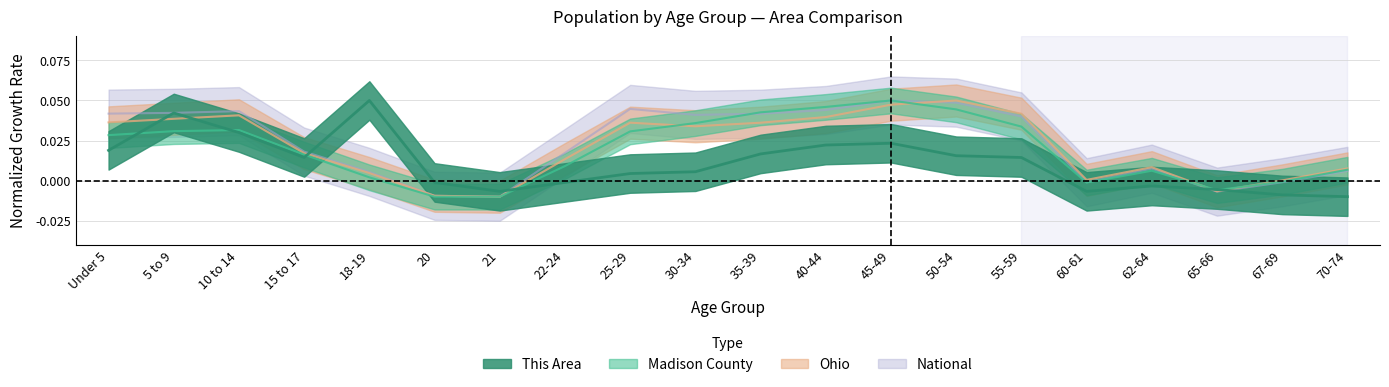

How many values in the National series are below 0?

5